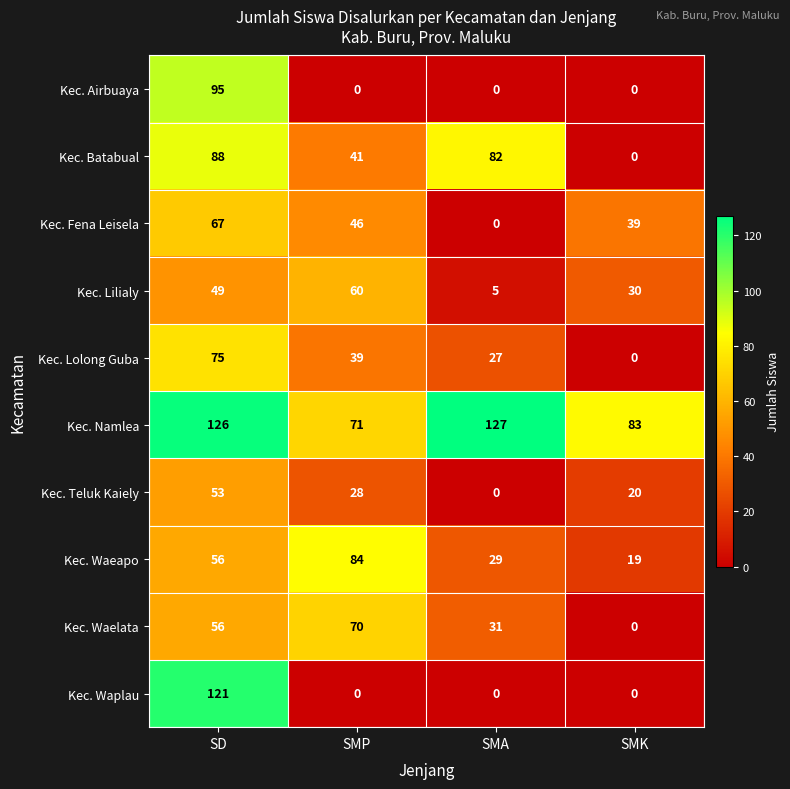

How many Kec. Airbuaya values are between 0 and 95?

4